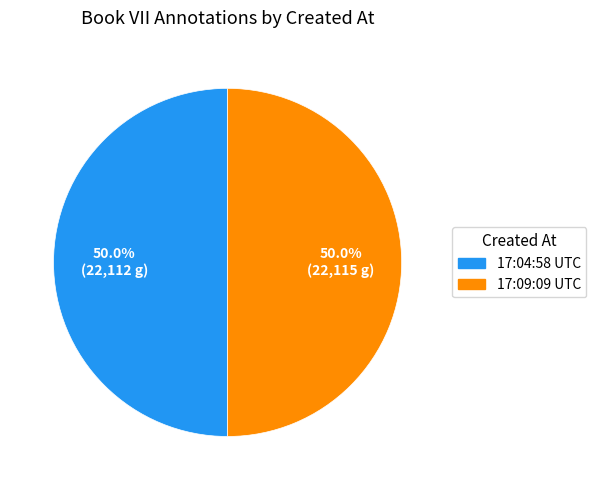

What is the total percentage of 17:09:09 UTC and 17:04:58 UTC?

100.0%